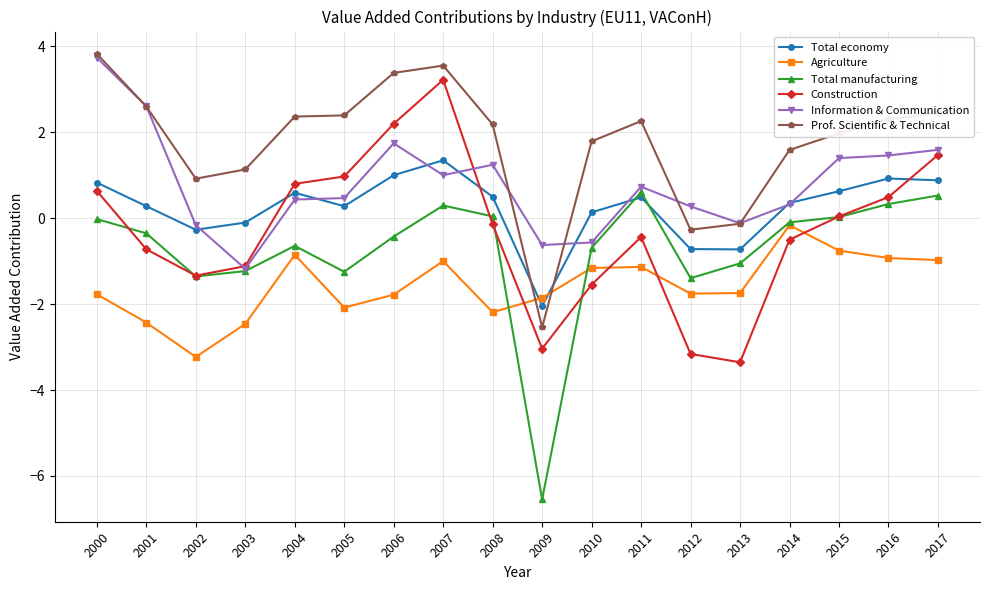

In Prof. Scientific & Technical, how many points are lower than both neighbors (excluding endpoints)?

3